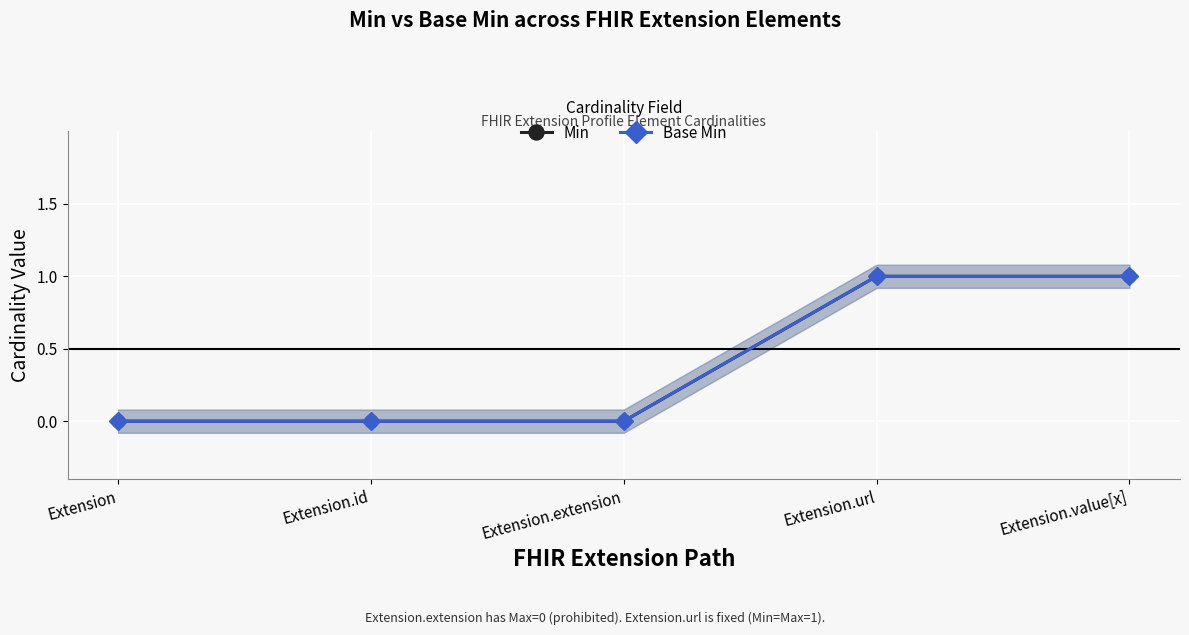

What is the maximum value for Base Min?

1